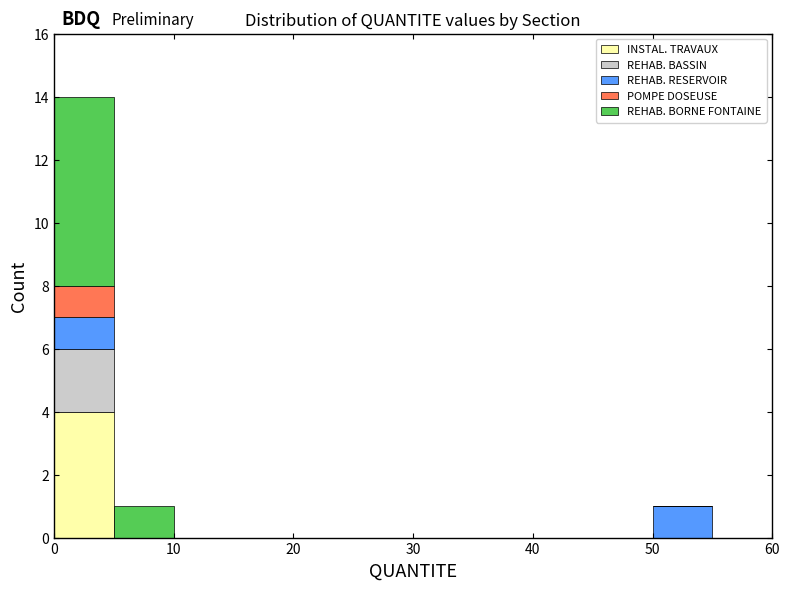

What is the total height of the stacked bar covering 0 to 5 on the x-axis? The values are not printed on the chart, so give them approximately, as read against the axis.

14